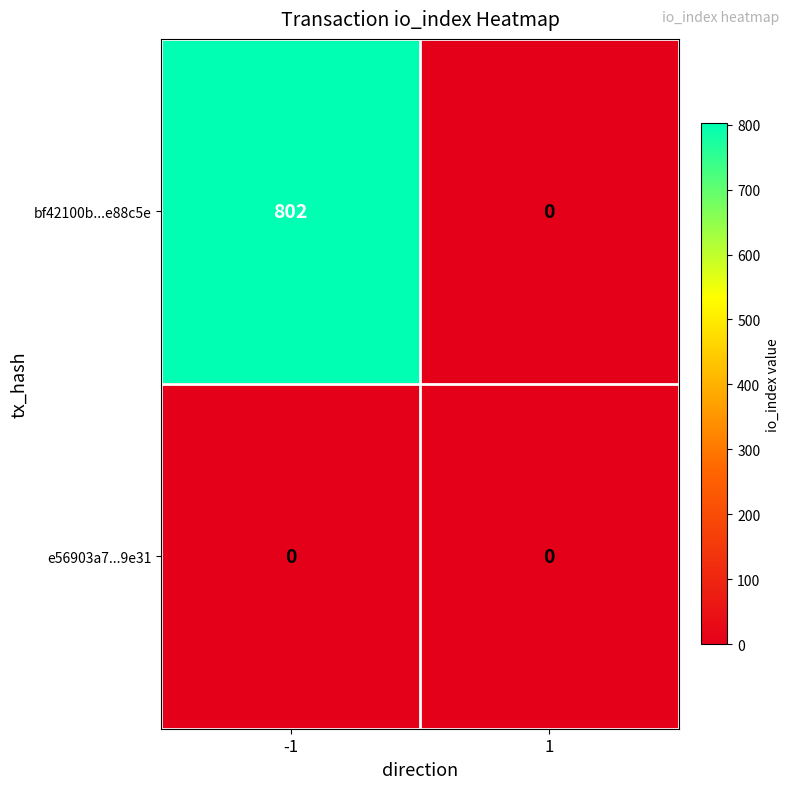

What is the highest value of the bf42100b...e88c5e series?

802